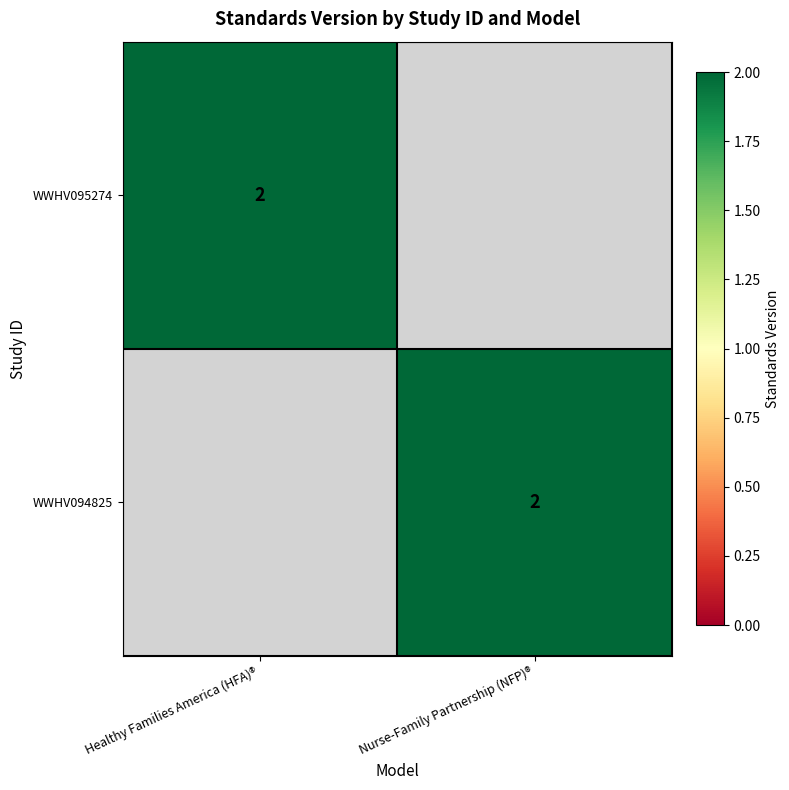

Is it true that WWHV095274 equals 2 at Healthy Families America (HFA)®?

True